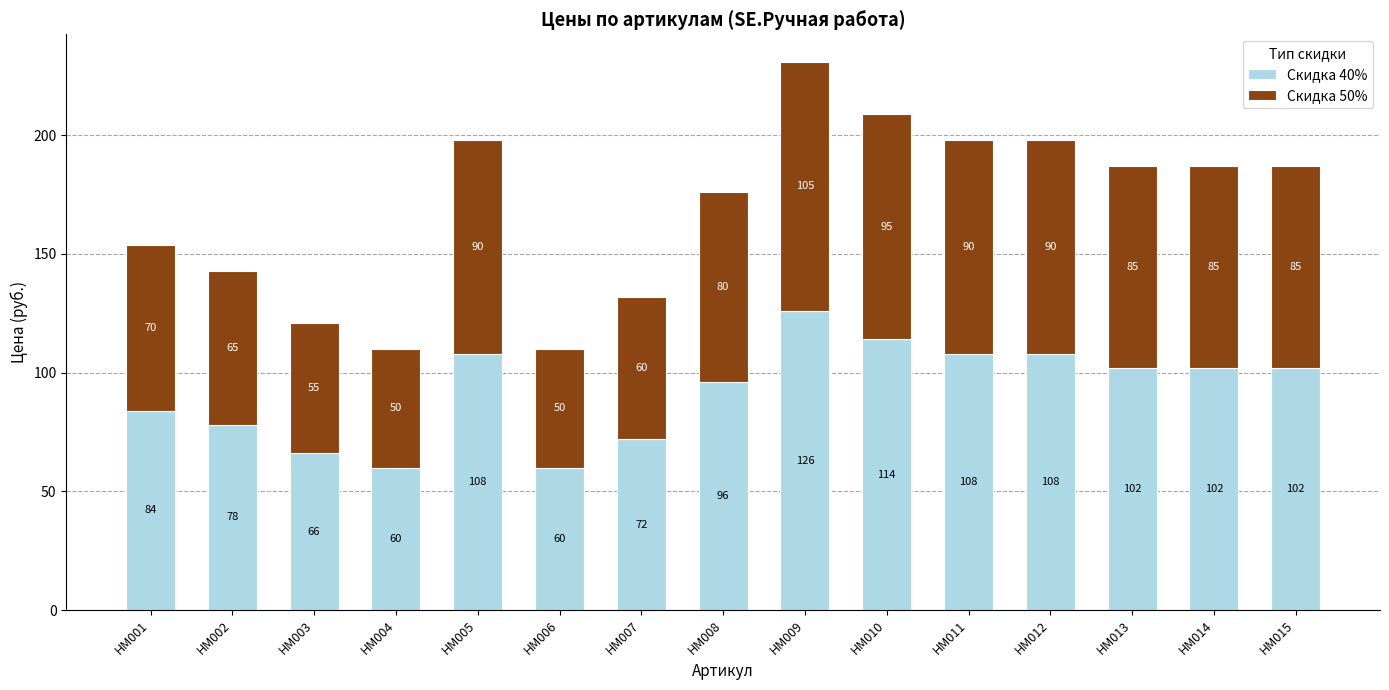

What are all the series names shown in the legend?

Скидка 40%, Скидка 50%